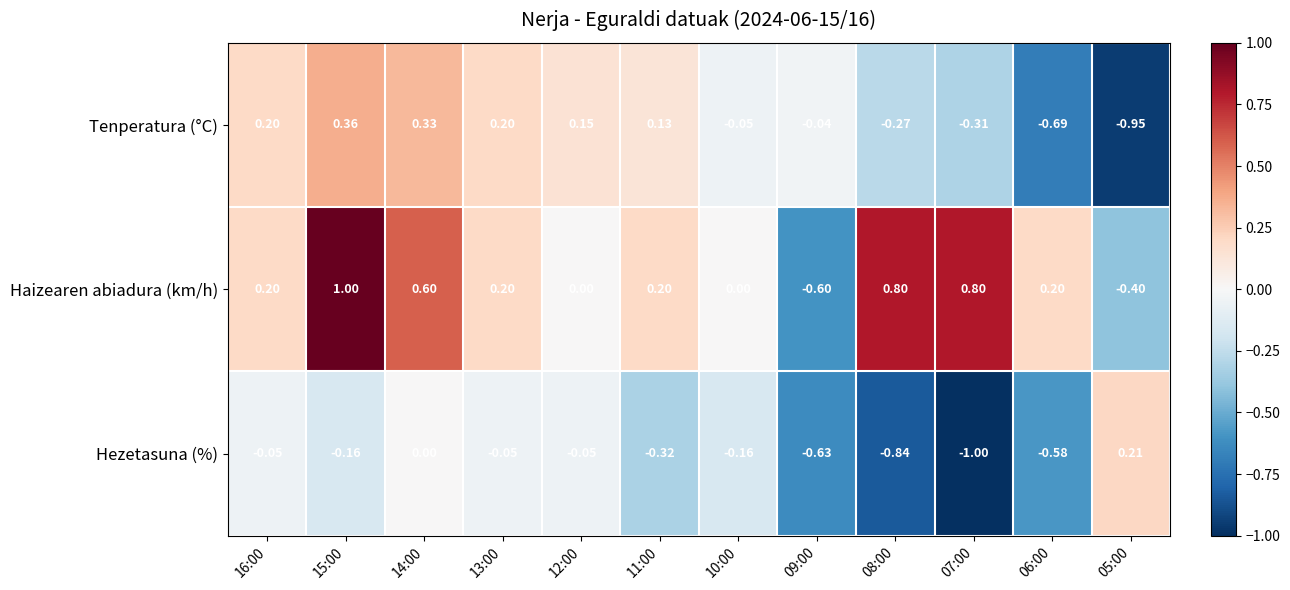

How many data points in Hezetasuna (%) are less than 0?

10